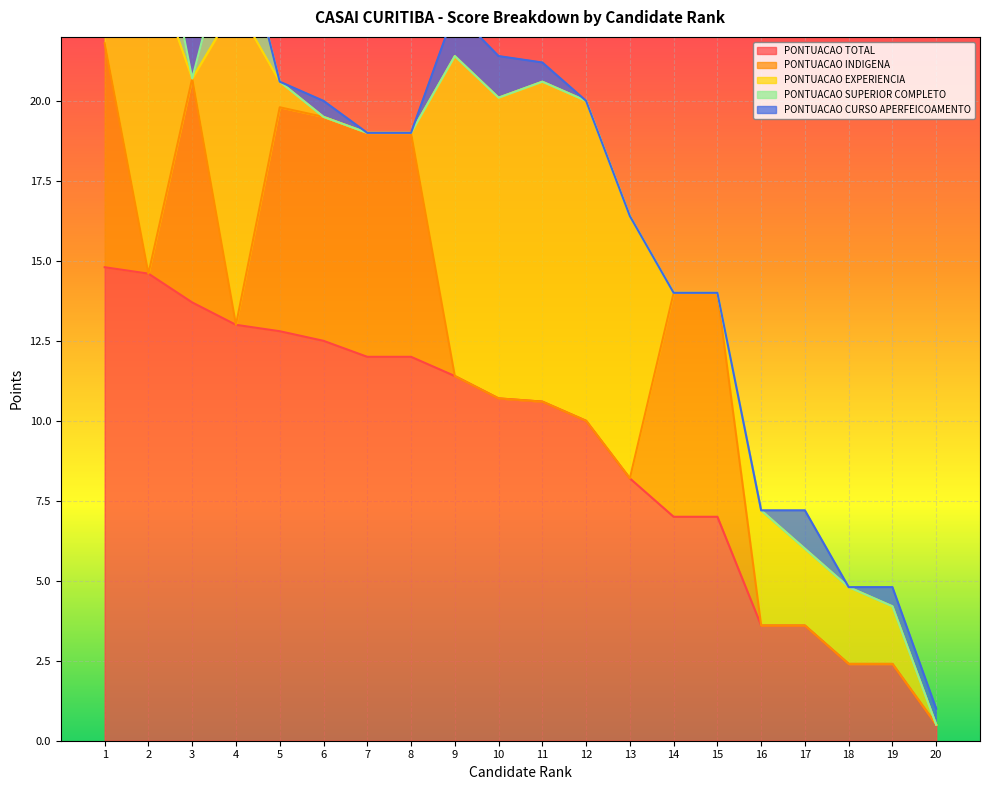

At how many categories does at least one series exceed 14?

2